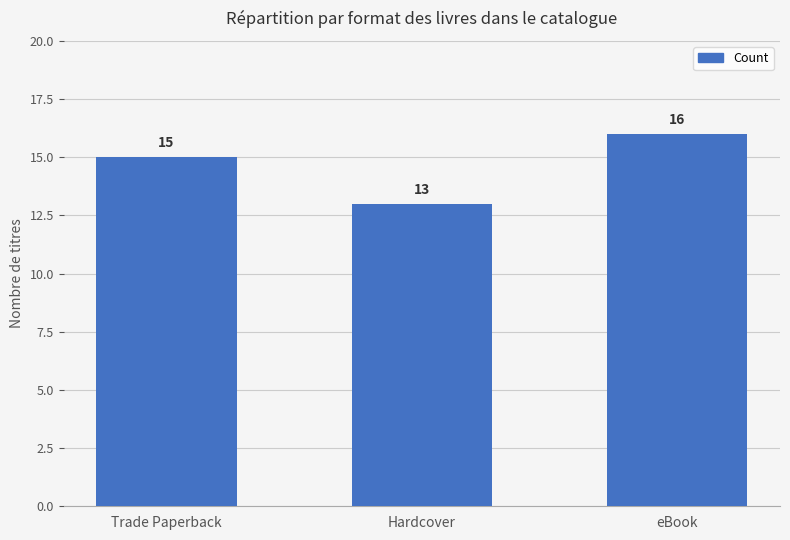

Is it true that the value at eBook is 16?

True